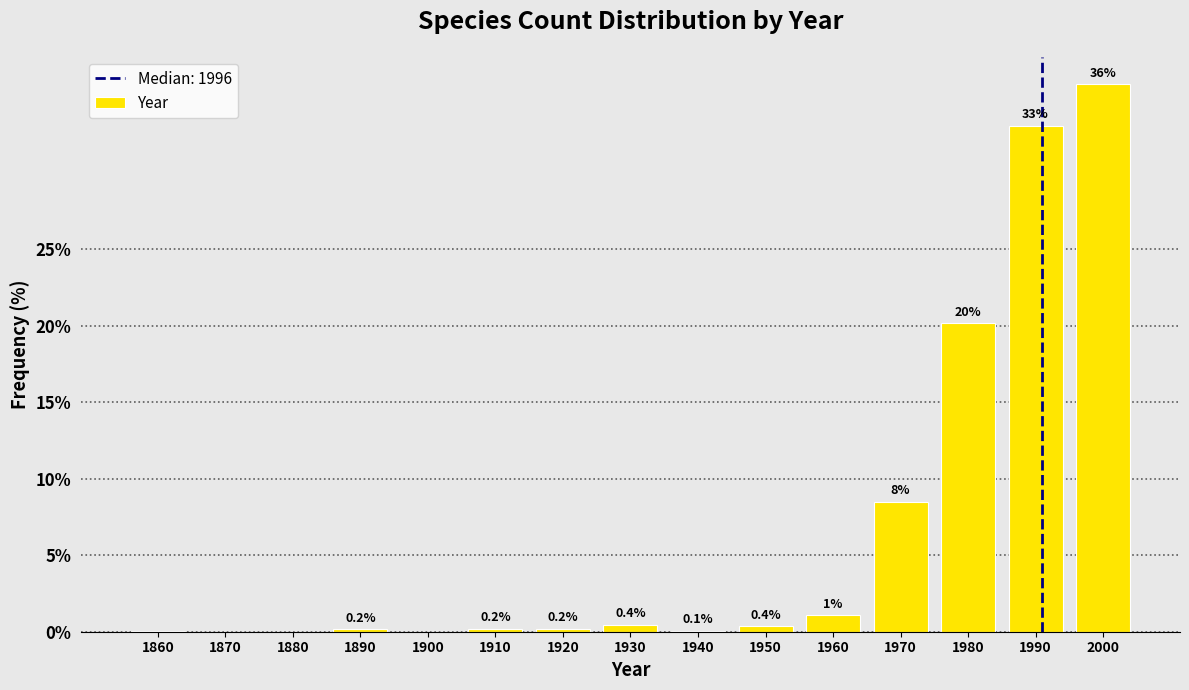

What is the greatest value displayed?

35.8